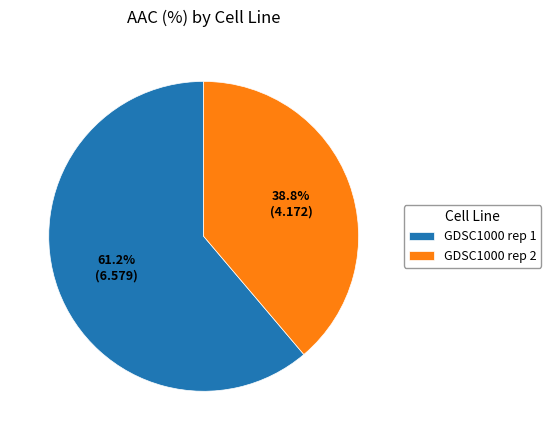

What portion of the pie excludes GDSC1000 rep 1?

38.8%